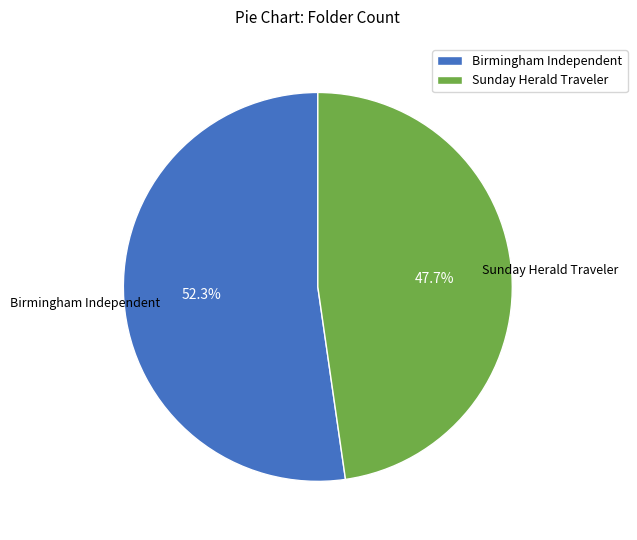

To the nearest percent, what is the difference between the largest and smallest slice percentages?

5%